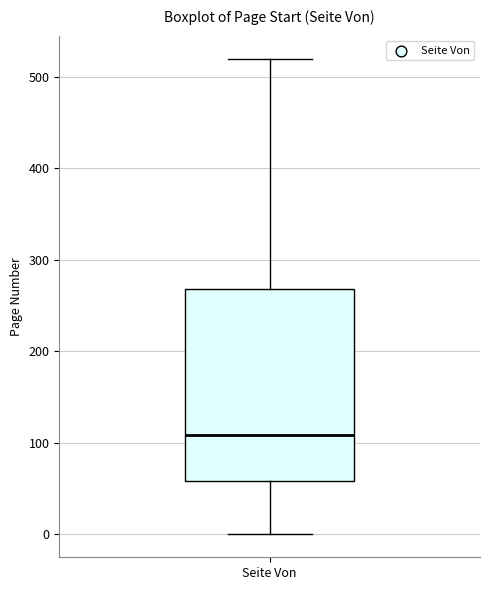

Transcribe this box plot: give where the median line is, the range the box spans, and where the two whiskers end, as read against the y-axis. The values are not printed on the chart, so give them approximately, as read against the axis.

median 110, box 60 to 270, whiskers 0 to 520